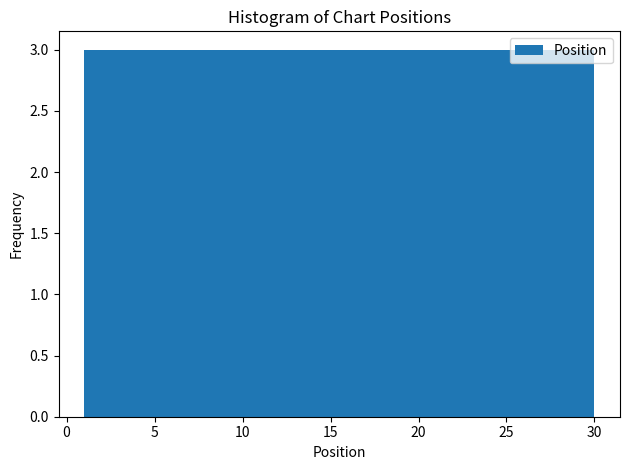

What is the height of the bar covering 21.3 to 24.2 on the x-axis? Neither the bar edges nor the heights are printed on the chart, so give them approximately, as read against the axes.

3